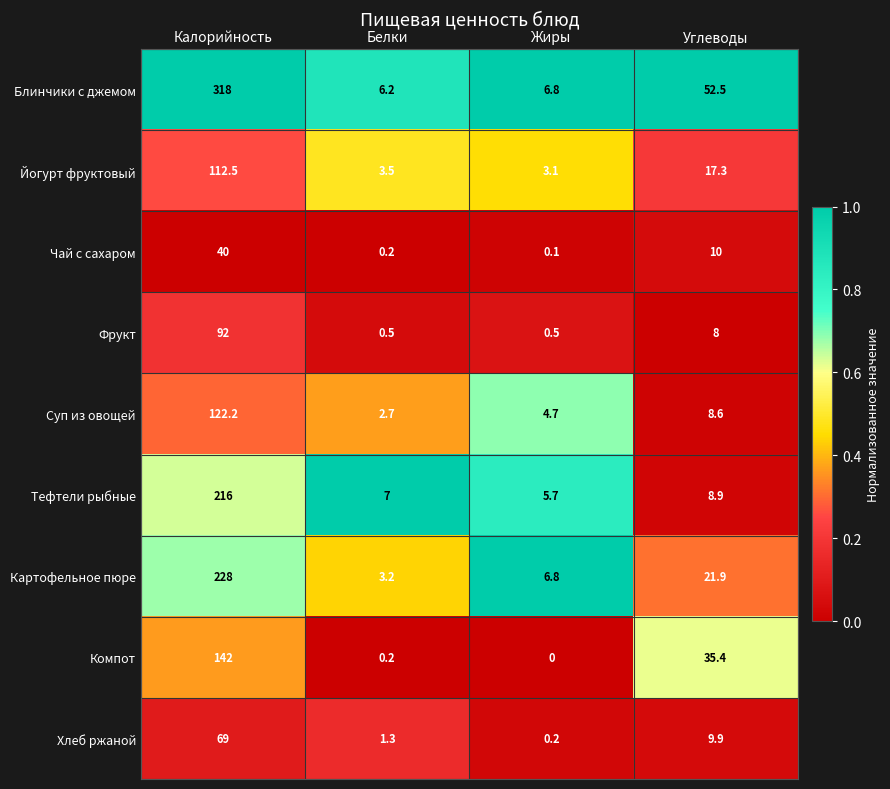

Which series has the largest total across all categories?

Блинчики с джемом